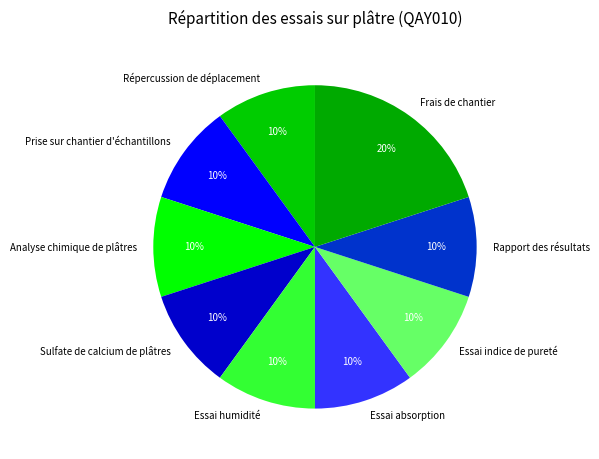

Is the sum of Rapport des résultats and Essai indice de pureté greater than half?

No